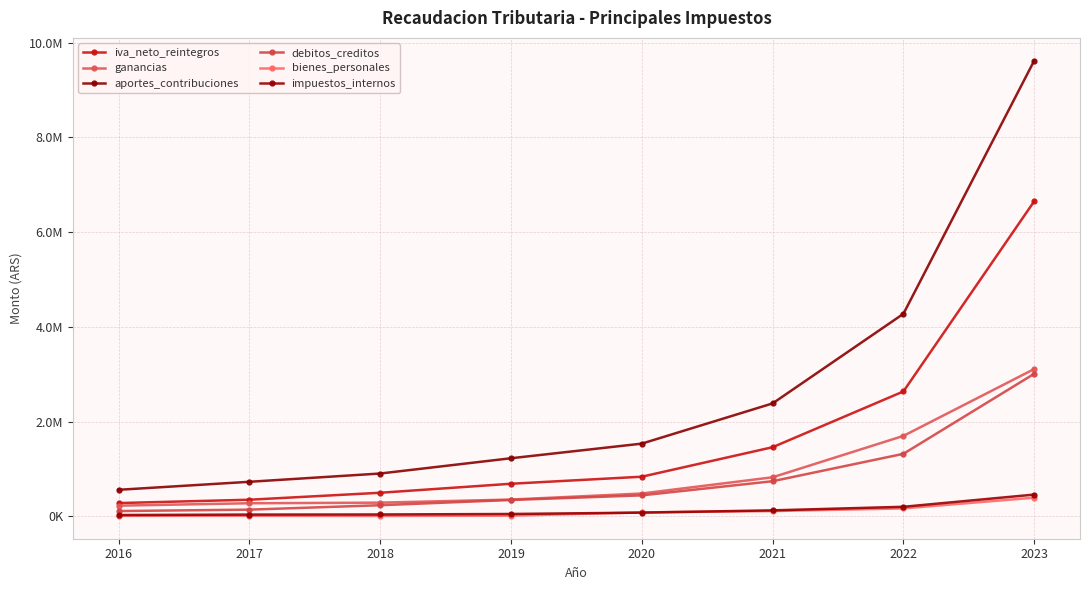

What is the minimum value for iva_neto_reintegros?

277842.7